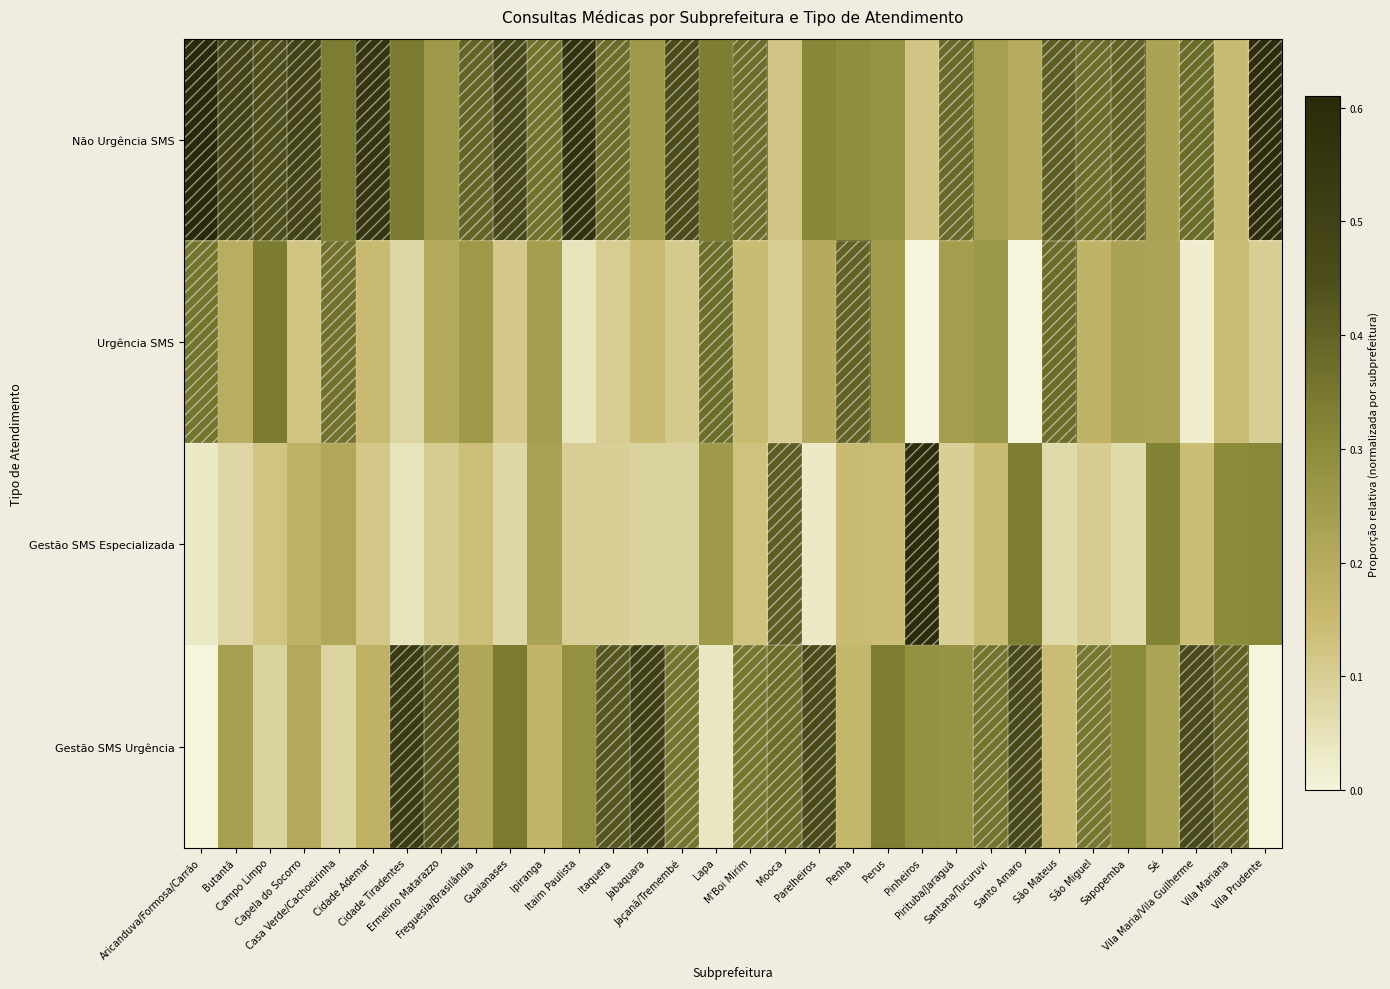

What is the difference between the highest and lowest values at Pirituba/Jaraguá?

0.3